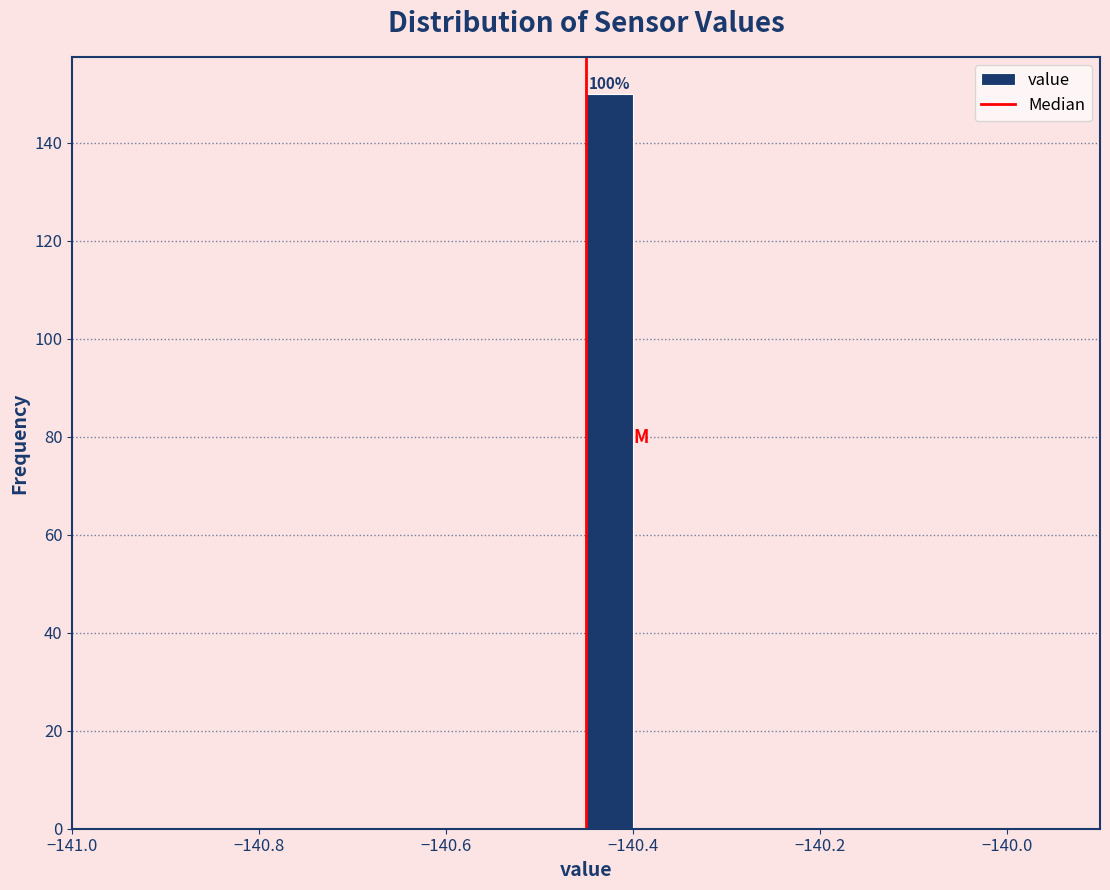

Read against the x-axis, roughly where is the centre of the tallest bar?

-140.42